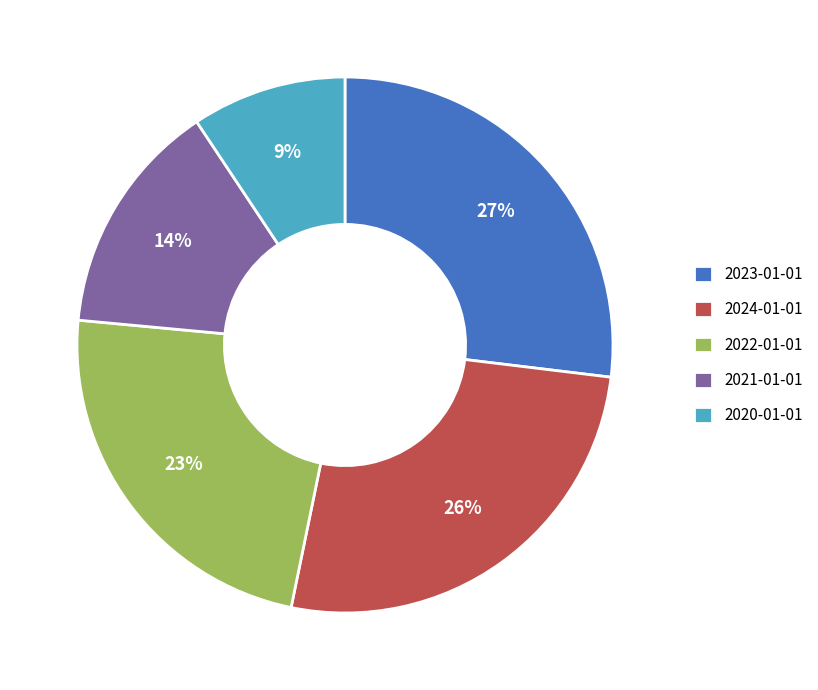

Which category has the biggest portion of the pie?

2023-01-01